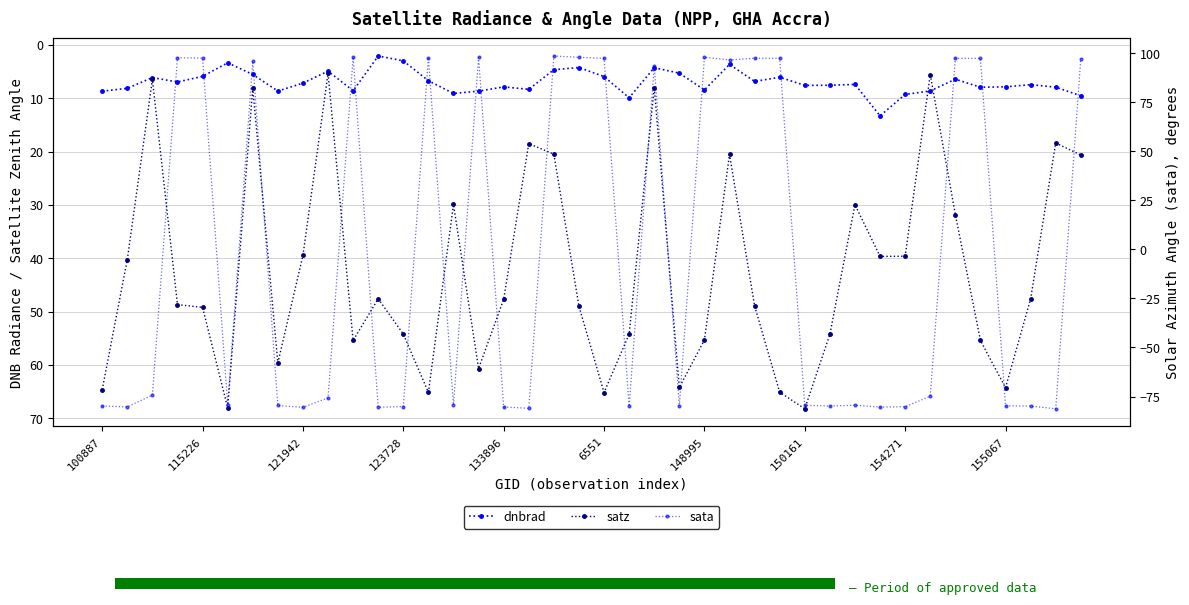

What is the greatest value displayed?

98.7